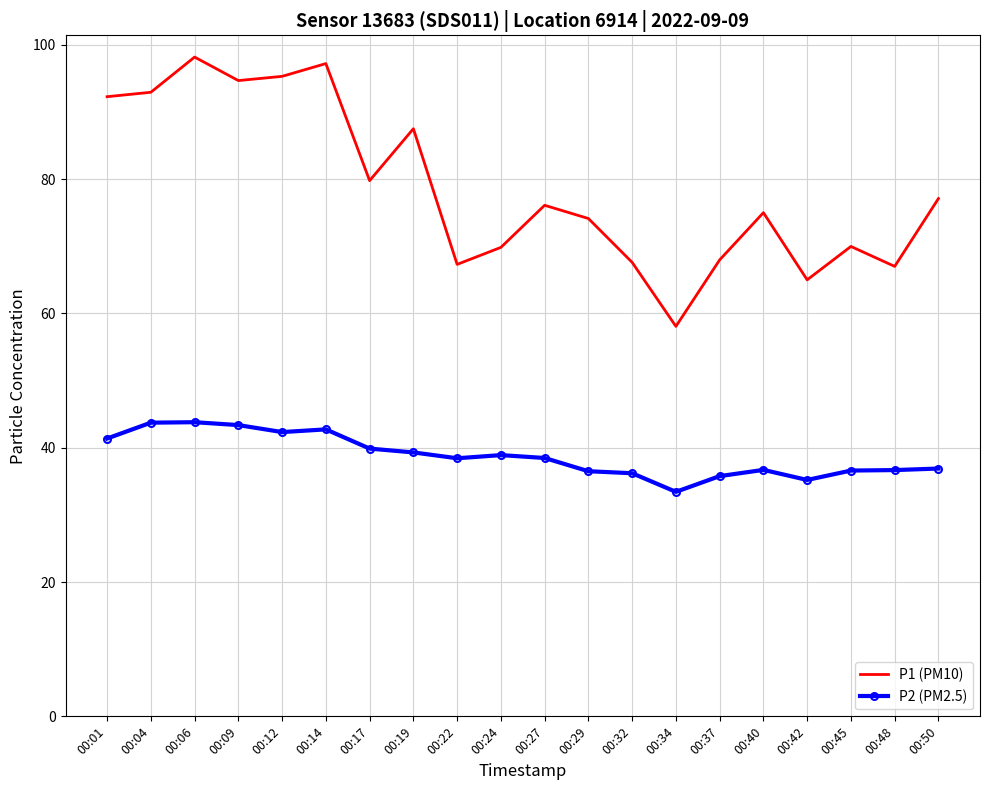

What is the difference between the maximum and minimum values in the P1 (PM10) series?

40.1